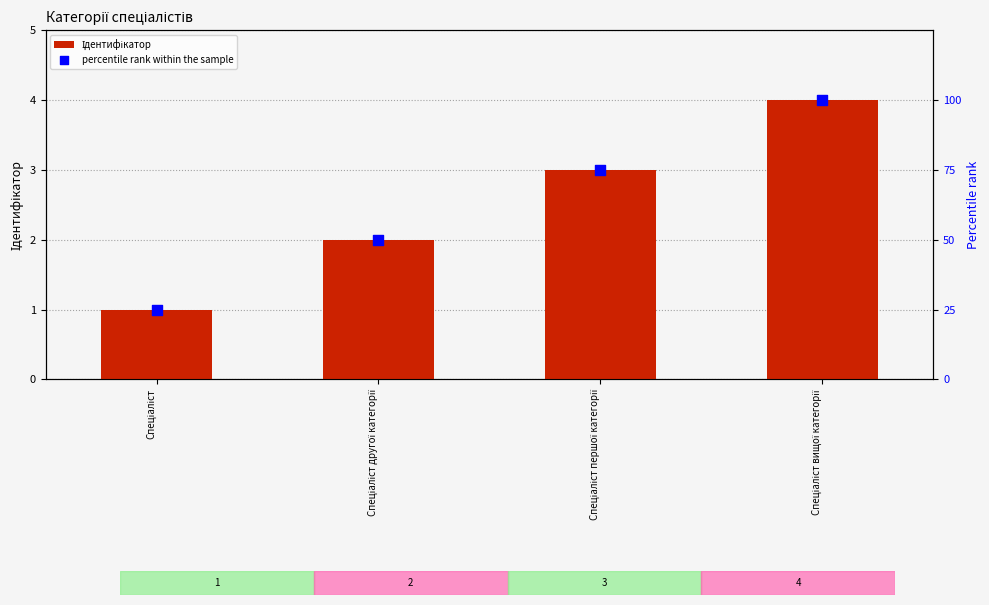

Which series has the largest Y range (max minus min)?

percentile rank within the sample